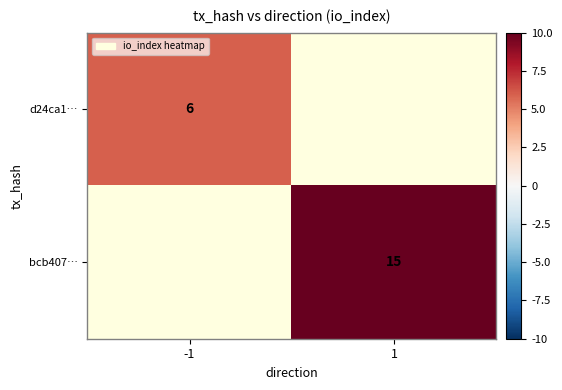

The value of d24ca1… at -1 is 6. True or false?

True